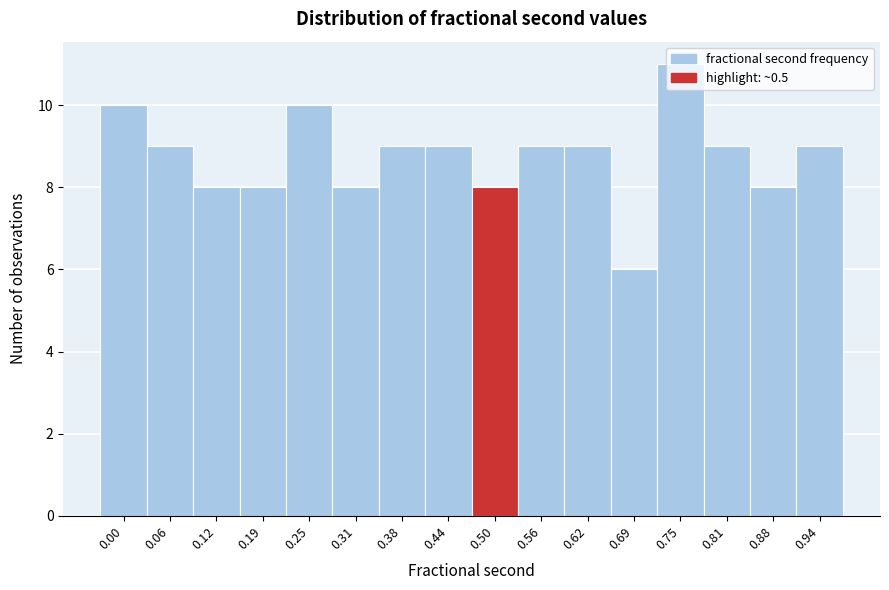

Which category has the highest value across all series?

0.75